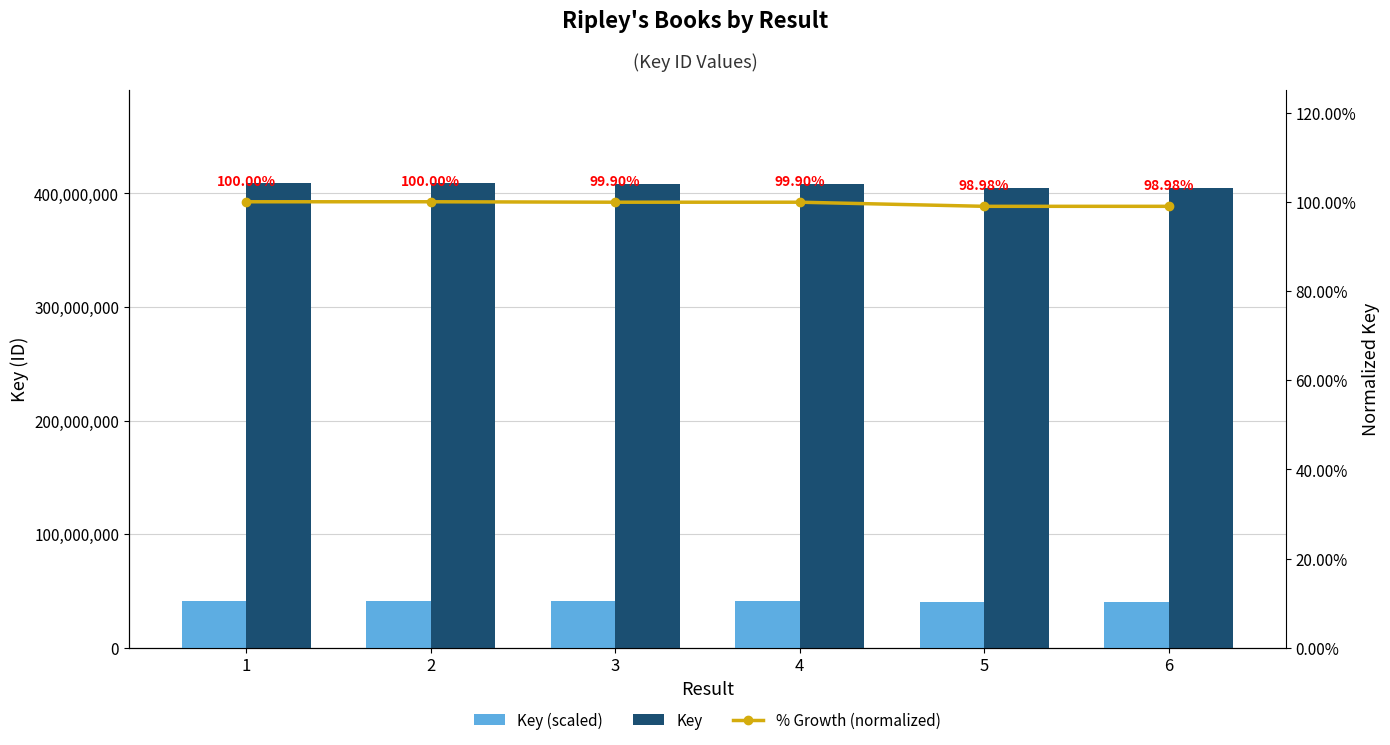

What is the difference between the highest and lowest values at 4?

408592269.1